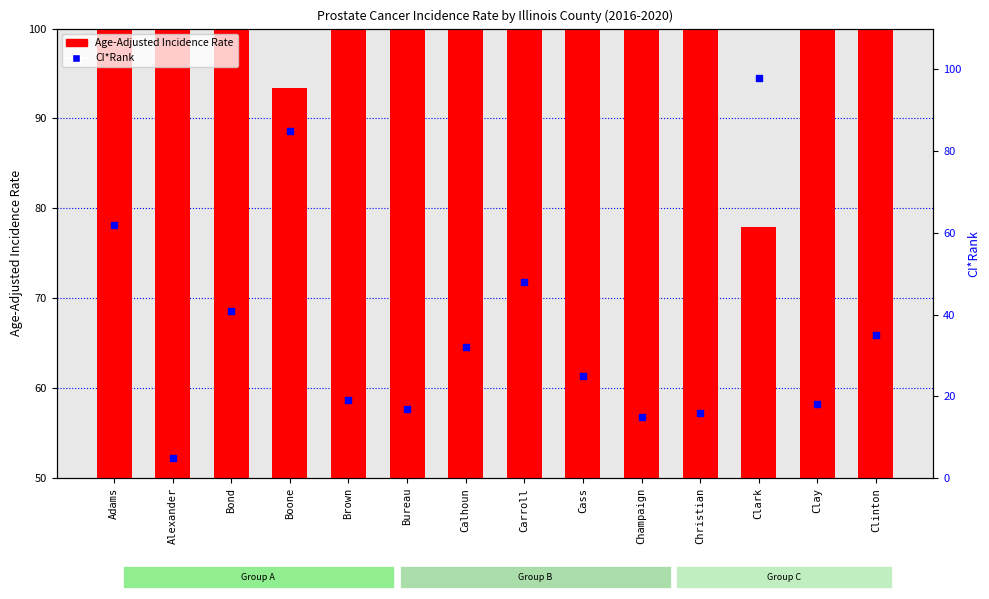

What are all the series names shown in the legend?

Age-Adjusted Incidence Rate, CI*Rank